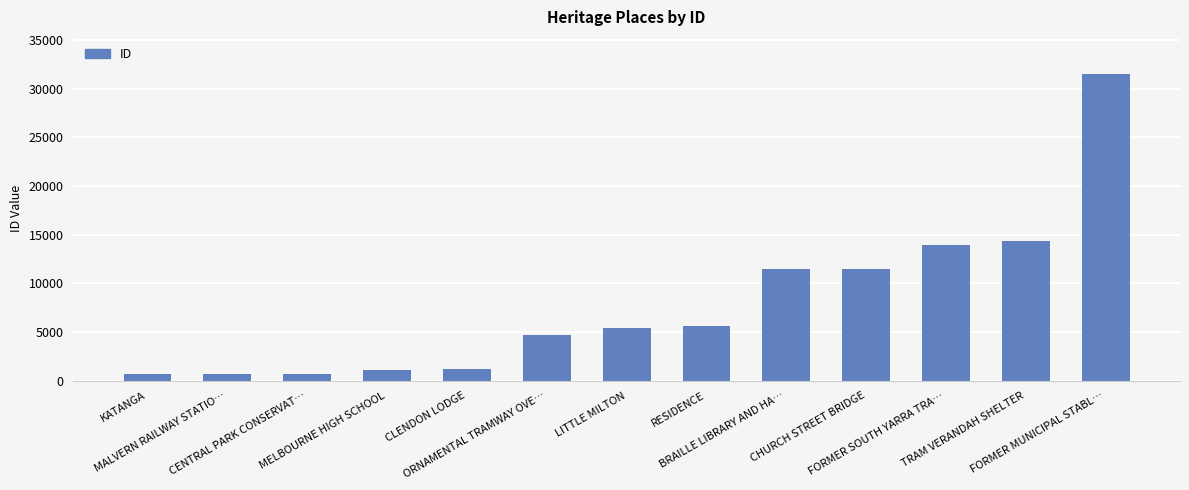

What is the difference between the maximum and minimum values?

30847